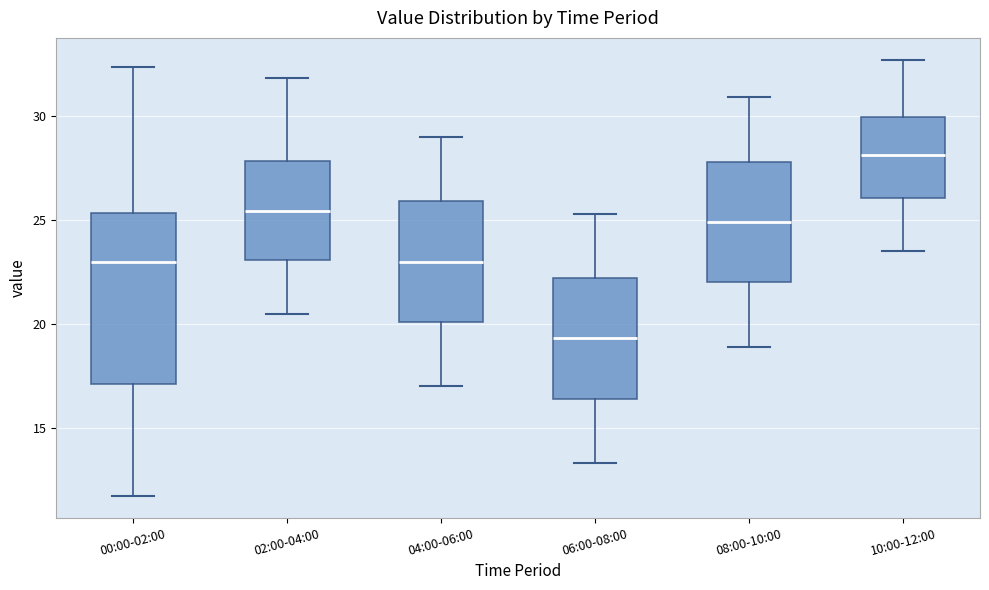

Which box's median line is the lowest?

06:00-08:00